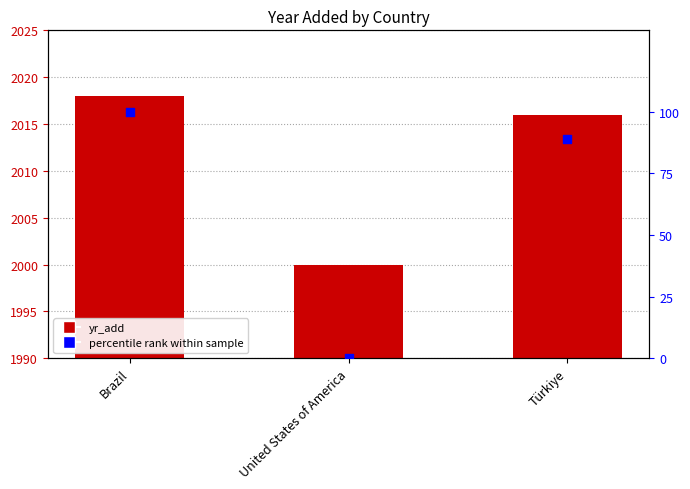

At which category is the sum across all series the highest?

Brazil